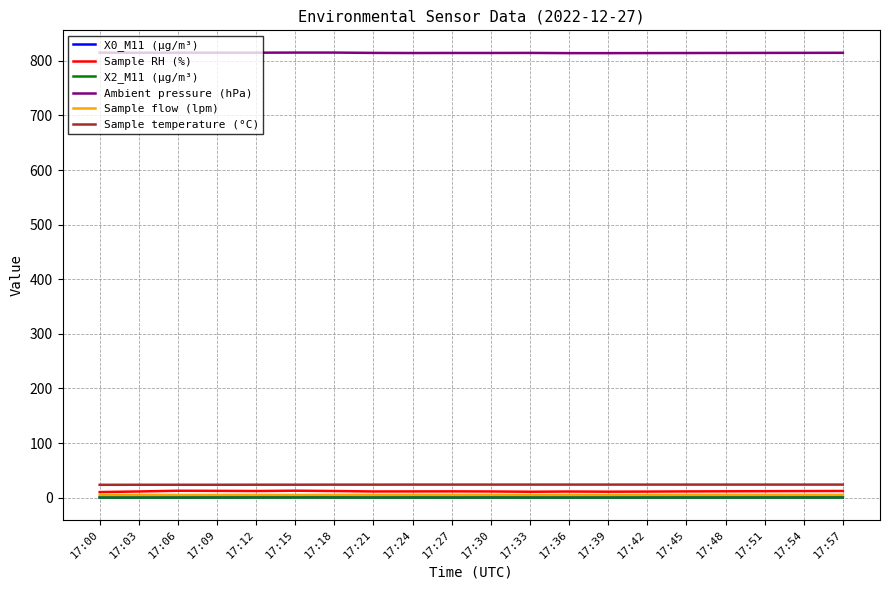

How many lines are shown in the chart?

6